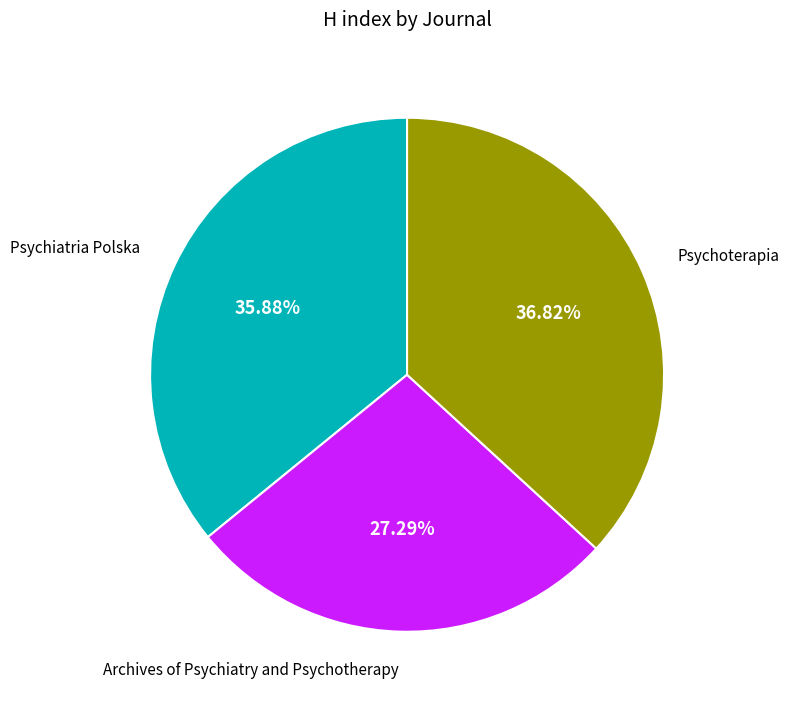

Does any single category account for the majority?

No